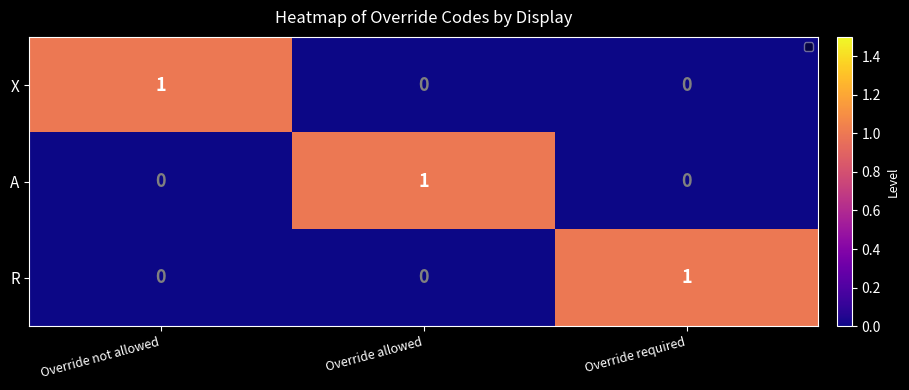

Which category has the highest value in the R series?

Override required